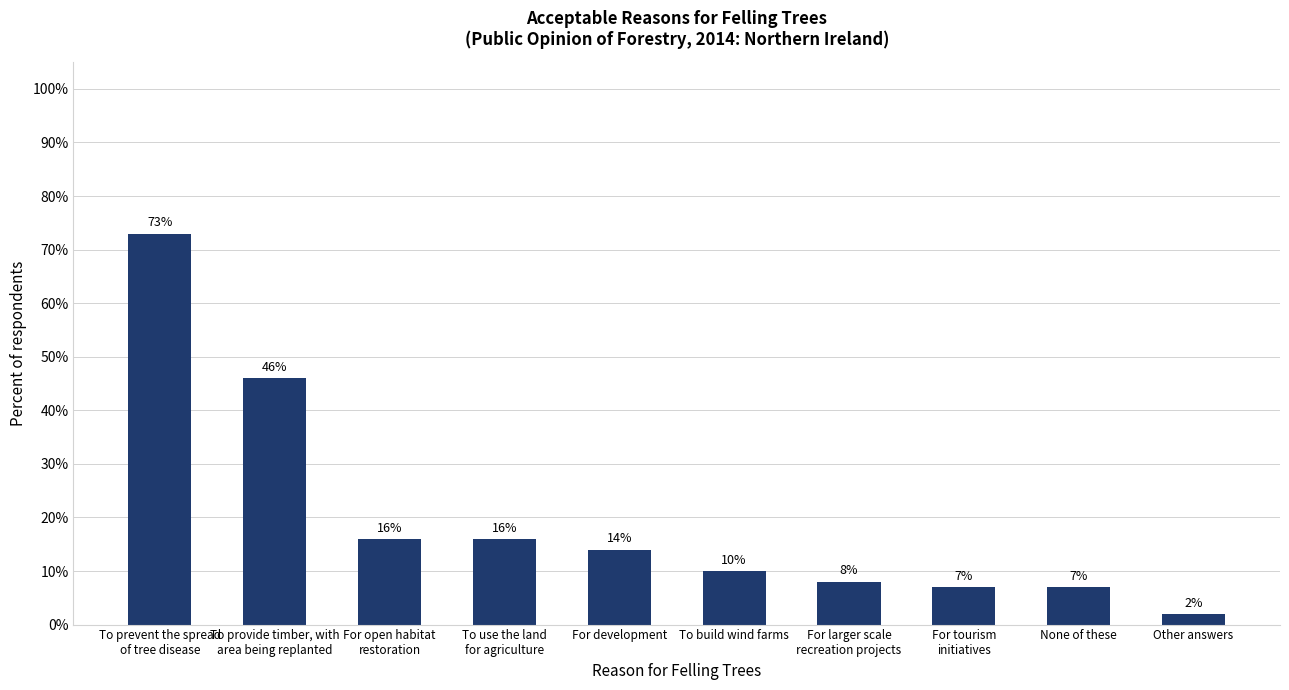

What is the label of the 4th bar from the right?

For larger scale
recreation projects